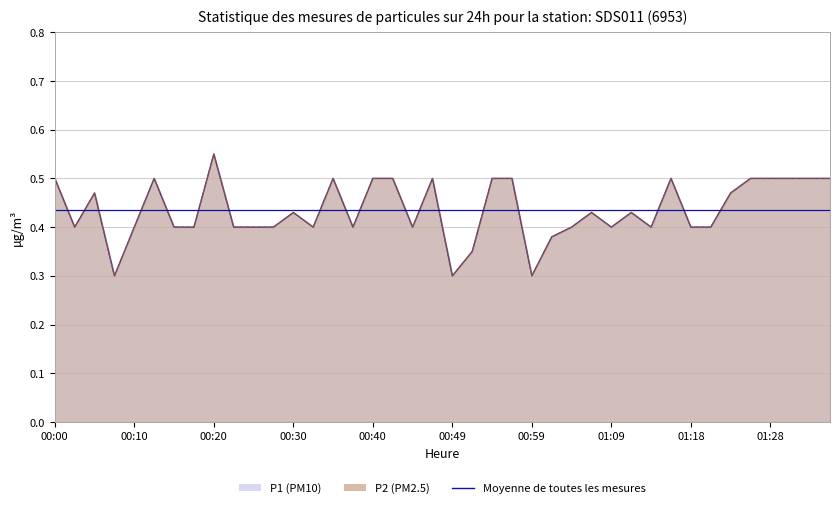

What is the label of the 38th point from the right?

00:05